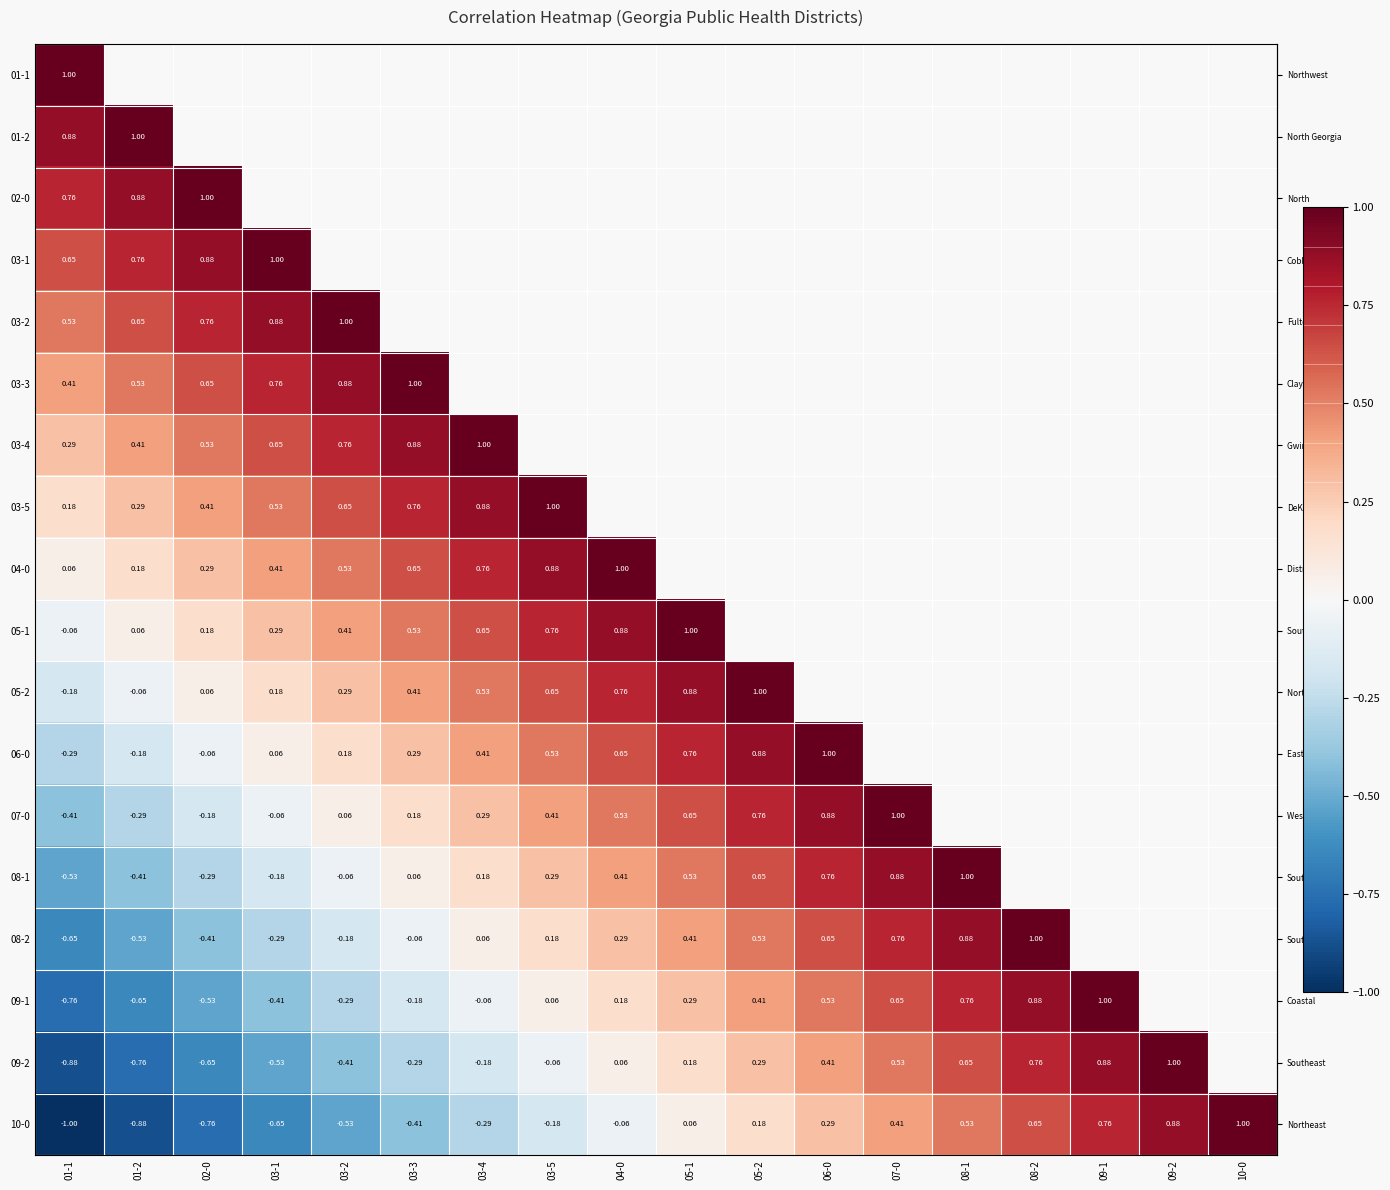

How many distinct data groups are displayed?

18